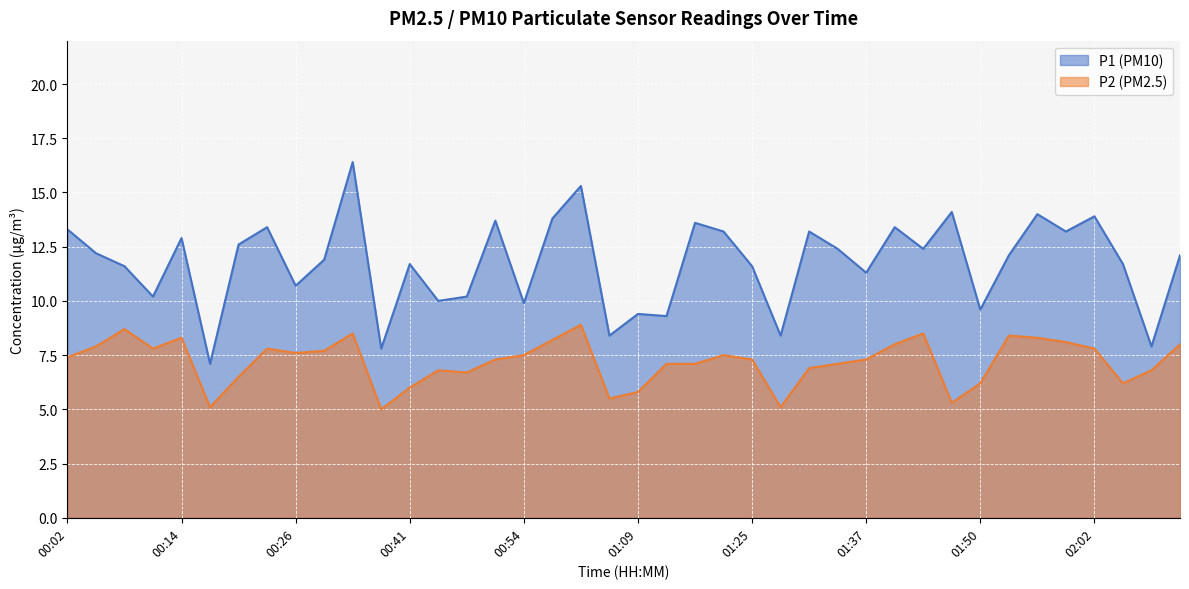

At which label does P2 first exceed 7?

00:02